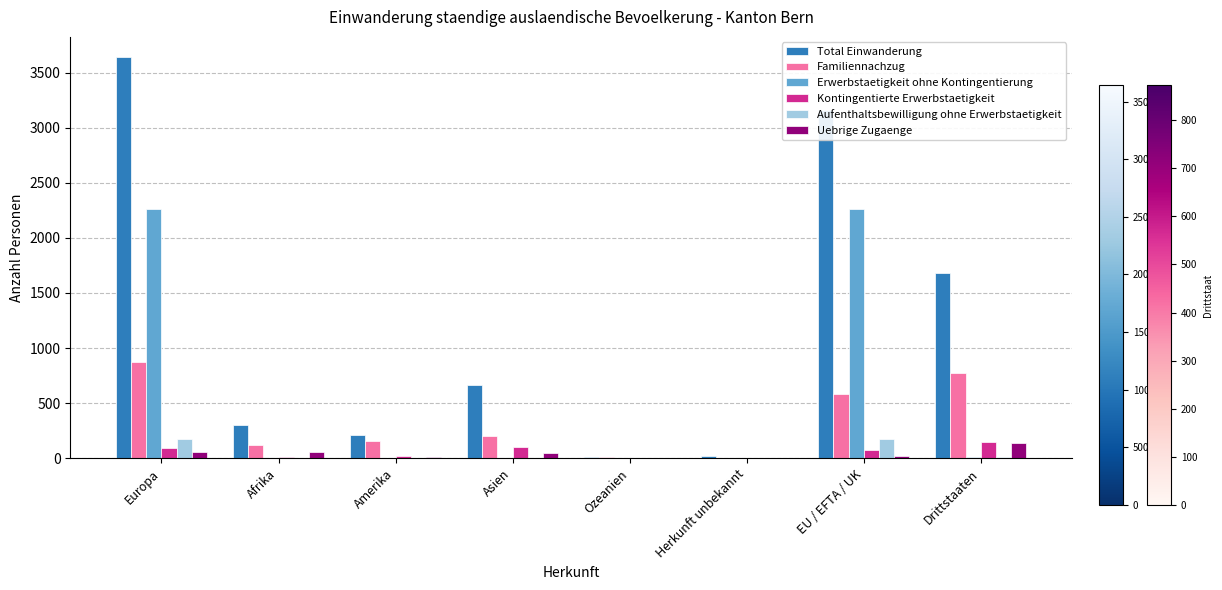

Which series has the largest total across all categories?

Total Einwanderung